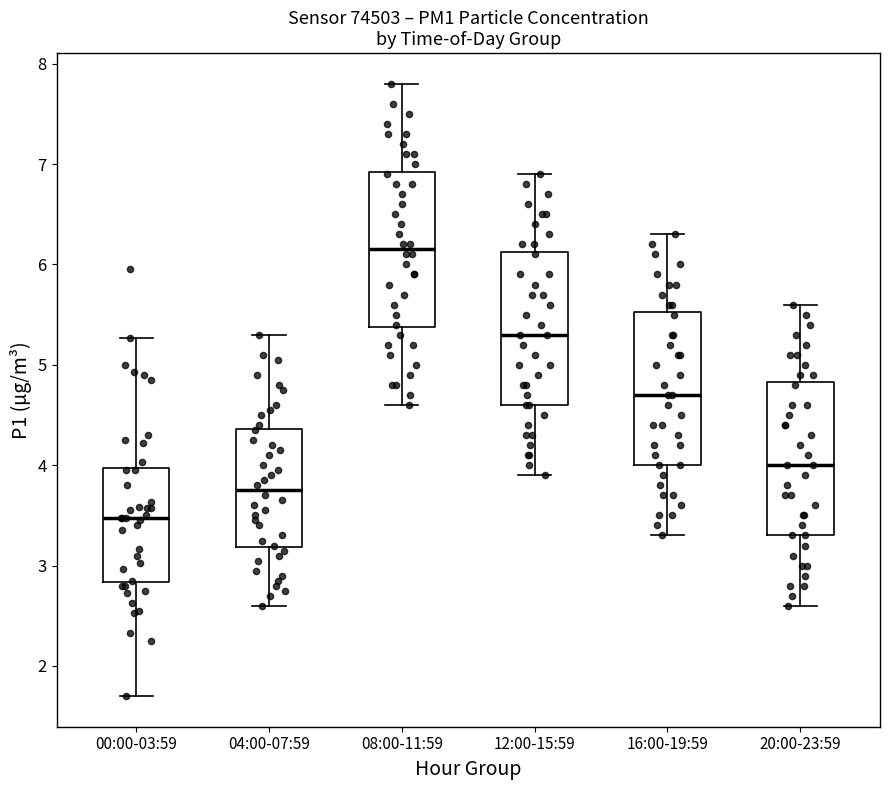

Reading left to right, read every box against the y-axis: the position of its median line, the range the box covers, and the ends of its whiskers. The values are not printed on the chart, so give them approximately, as read against the axis.

00:00-03:59: median 3.5, box 2.8 to 4.0, whiskers 1.7 to 5.3
04:00-07:59: median 3.8, box 3.2 to 4.4, whiskers 2.6 to 5.3
08:00-11:59: median 6.2, box 5.4 to 6.9, whiskers 4.6 to 7.8
12:00-15:59: median 5.3, box 4.6 to 6.1, whiskers 3.9 to 6.9
16:00-19:59: median 4.7, box 4.0 to 5.5, whiskers 3.3 to 6.3
20:00-23:59: median 4.0, box 3.3 to 4.8, whiskers 2.6 to 5.6